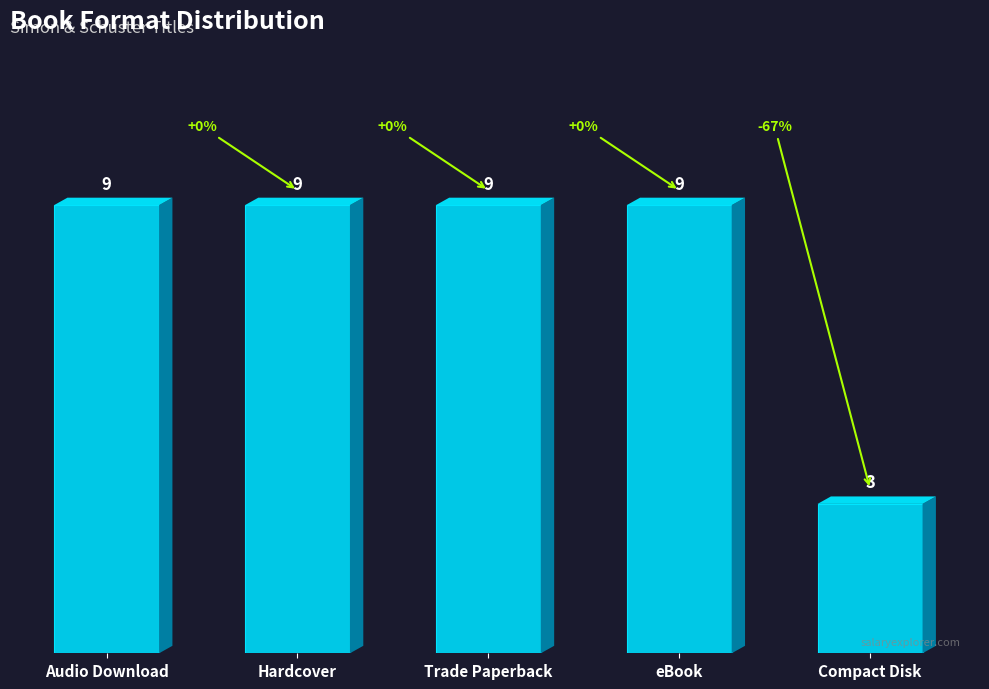

What is the average value?

8